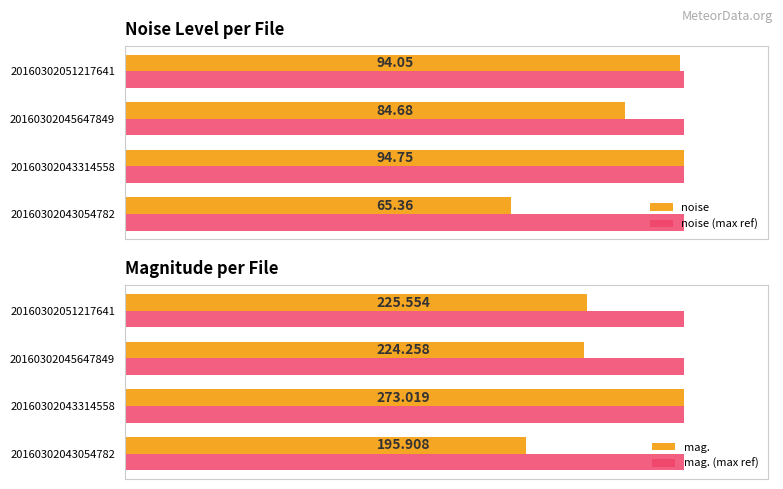

How many values in the mag. series are below 225?

2